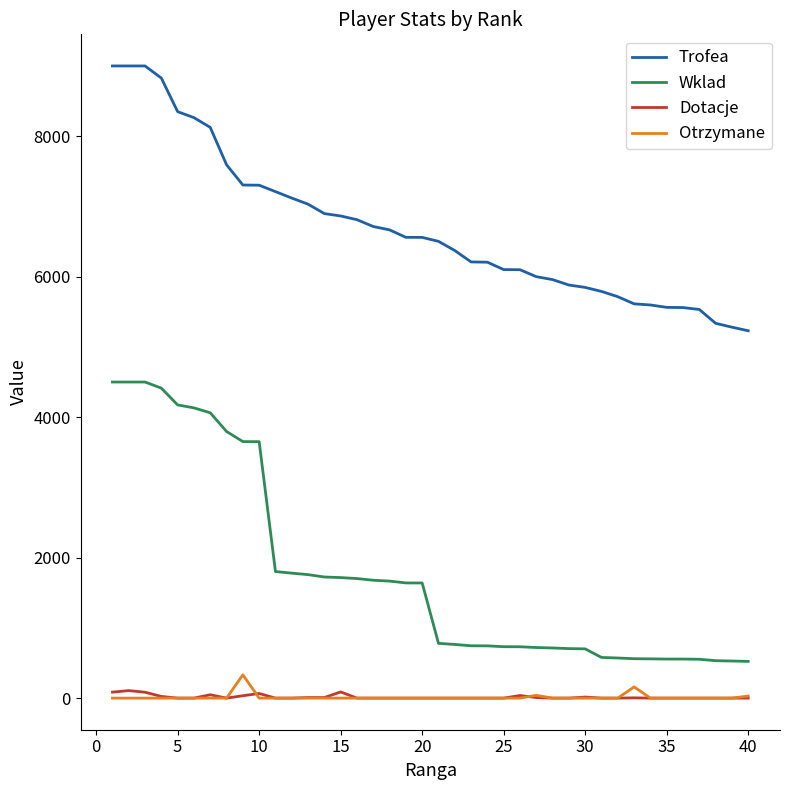

Which series has the largest total across all categories?

Trofea